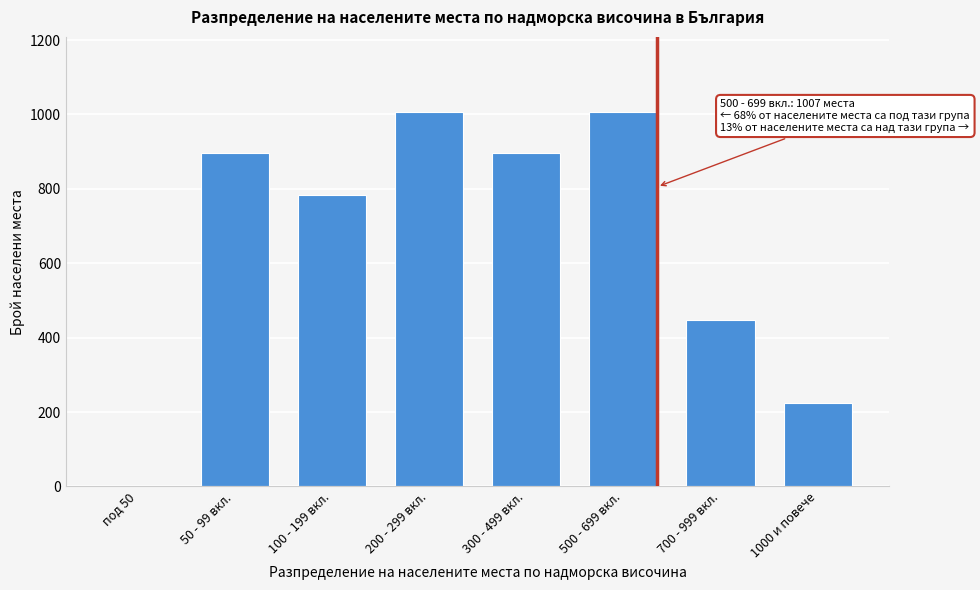

Reading left to right, extract all data points from this chart.

под 50=0	50 - 99 вкл.=895	100 - 199 вкл.=783	200 - 299 вкл.=1007	300 - 499 вкл.=895	500 - 699 вкл.=1007	700 - 999 вкл.=448	1000 и повече=224